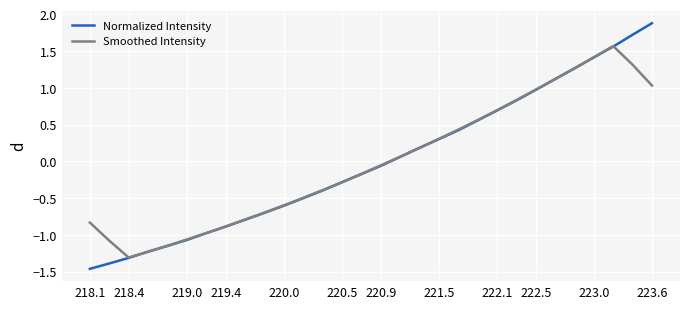

Which series has the largest range (max minus min)?

Normalized Intensity